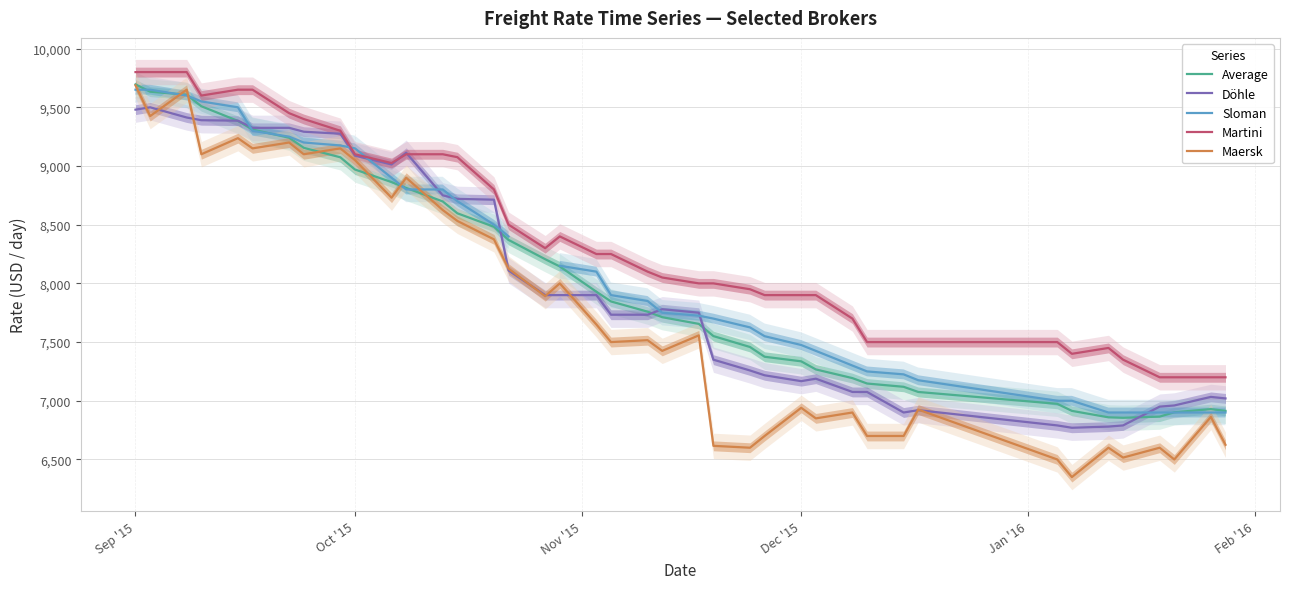

Count the number of categories in the chart.

40